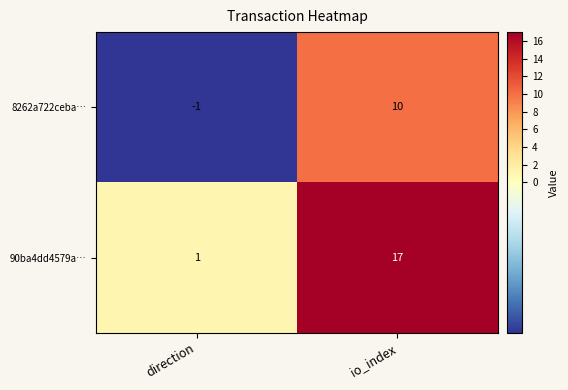

Count the number of categories in the chart.

2